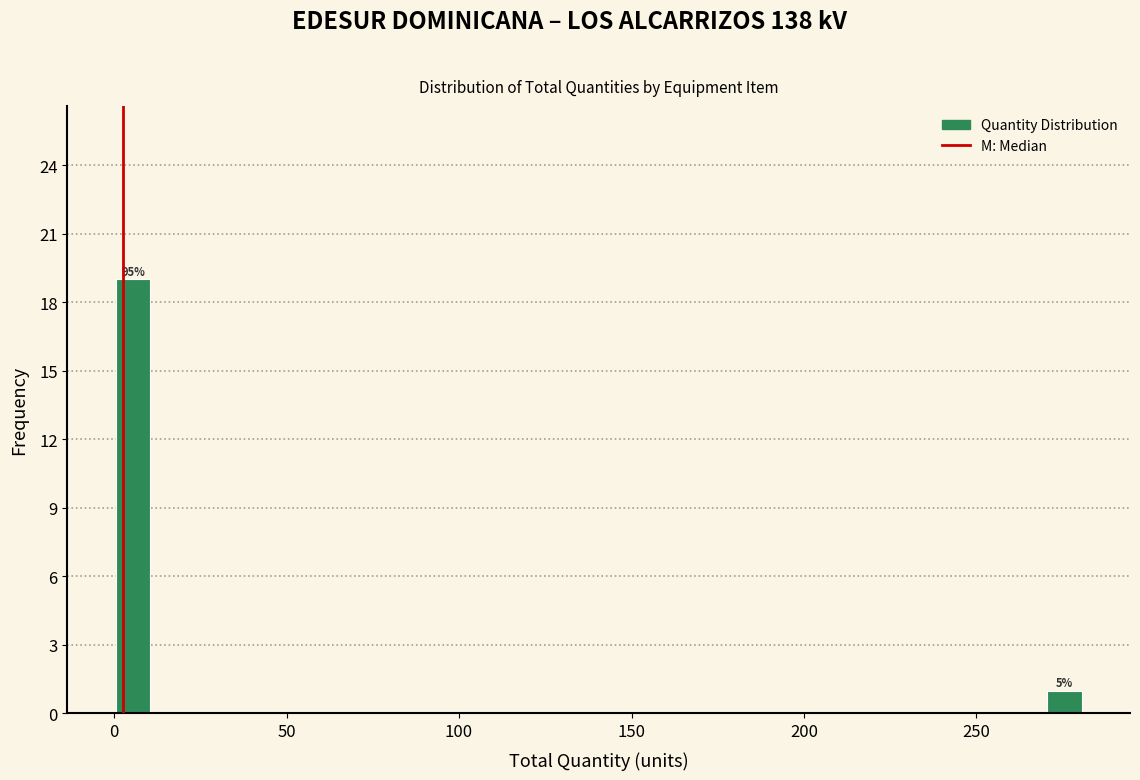

Around what value on the x-axis is the tallest bar? Give the approximate position of its centre, as read against the axis.

5